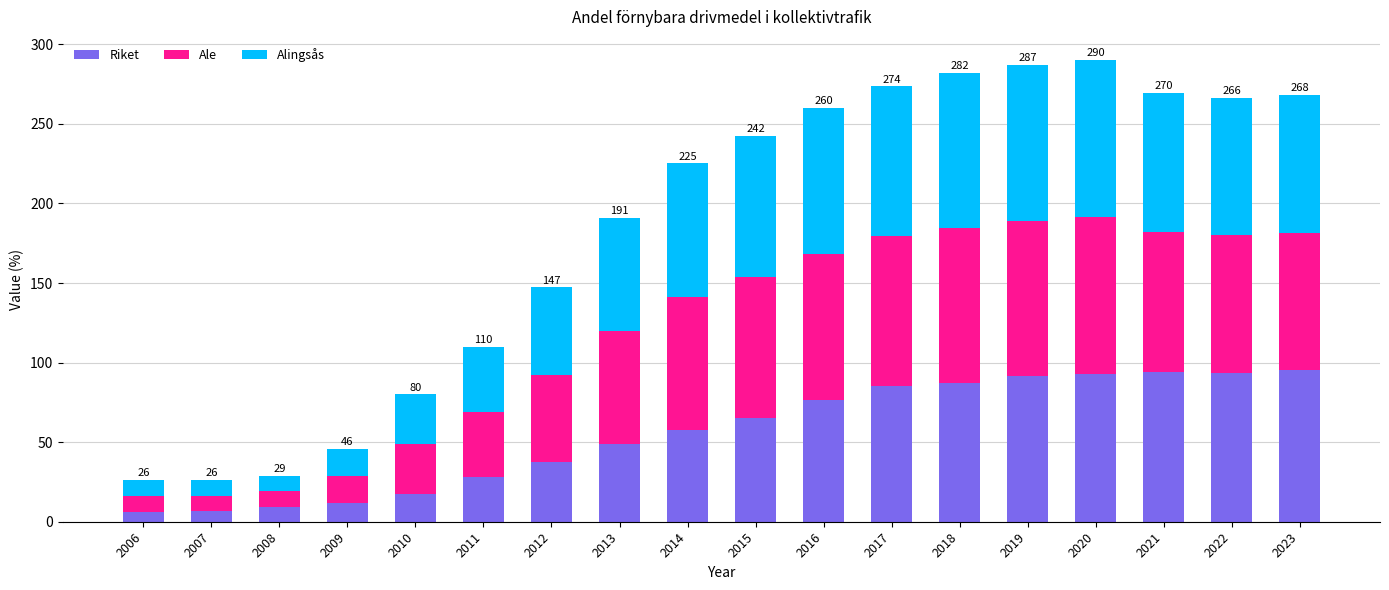

How many distinct data groups are displayed?

3